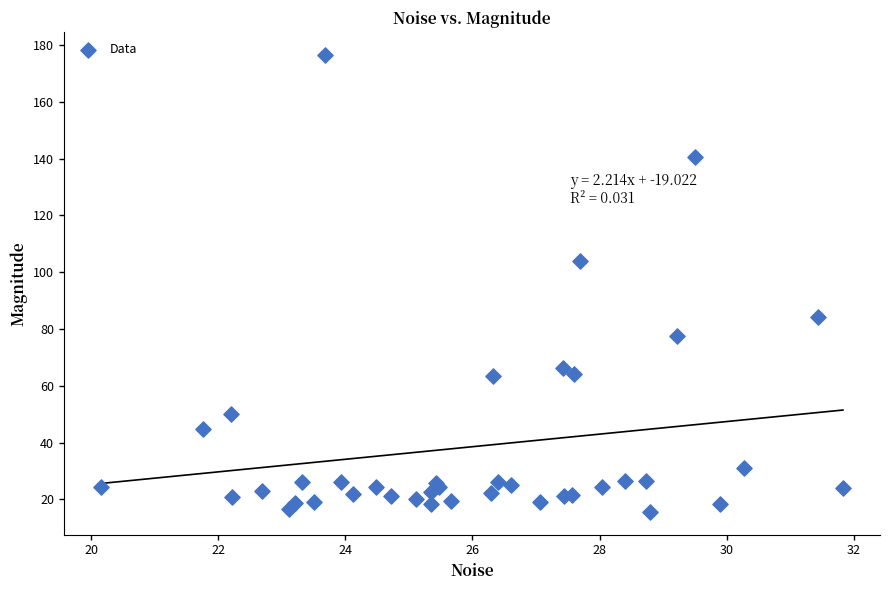

What Y value in the scatter plot is closest to 96?

103.8